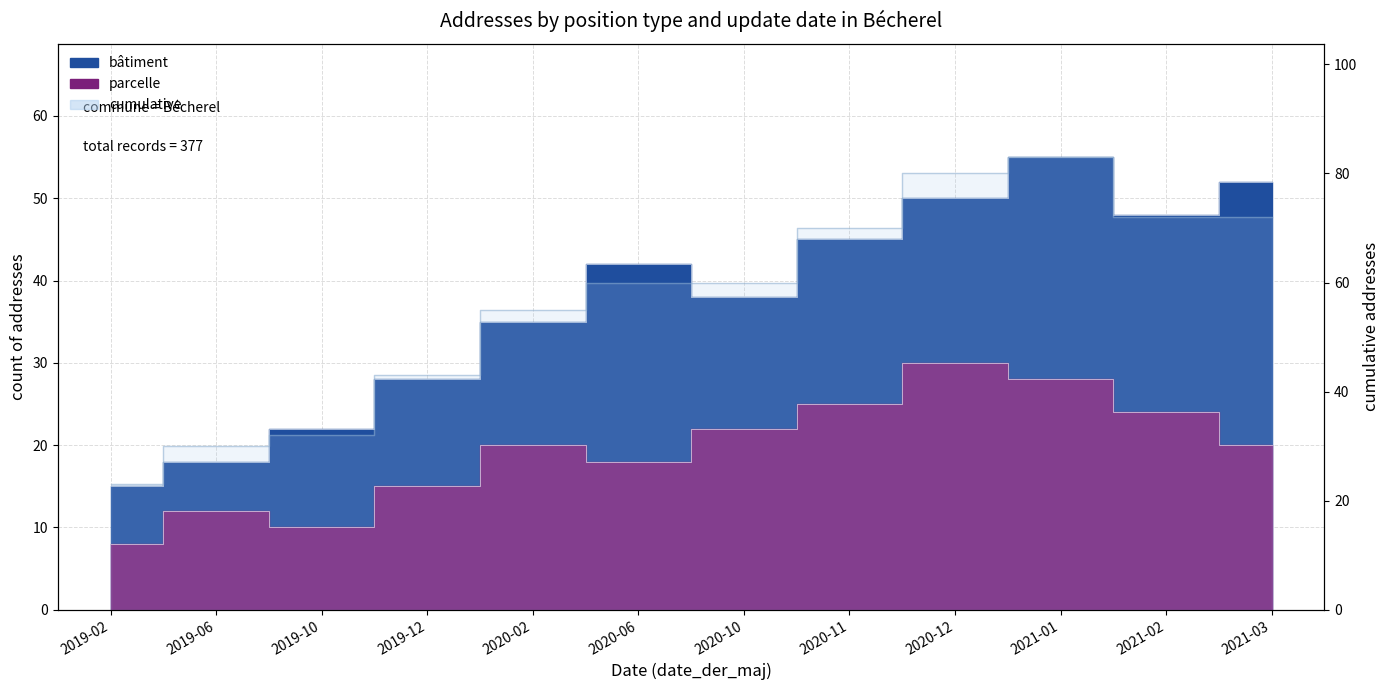

At which category does parcelle reach its first local valley?

2019-10